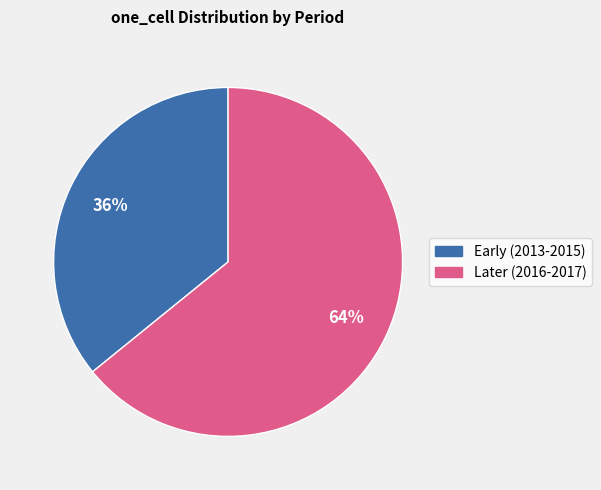

Count the number of slices in the pie.

2